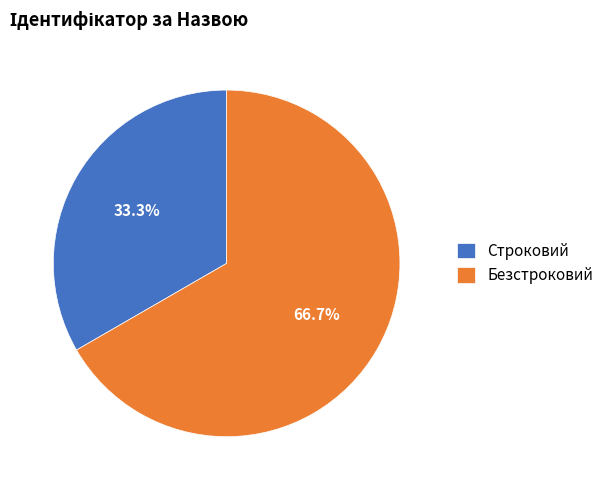

Rank the categories by value from highest to lowest.

Безстроковий, Строковий